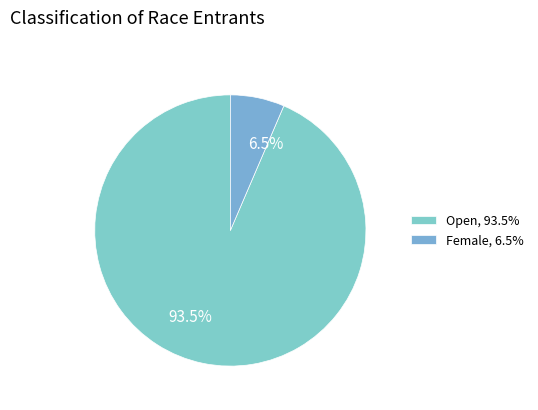

Rank the categories by value from lowest to highest.

Female, Open